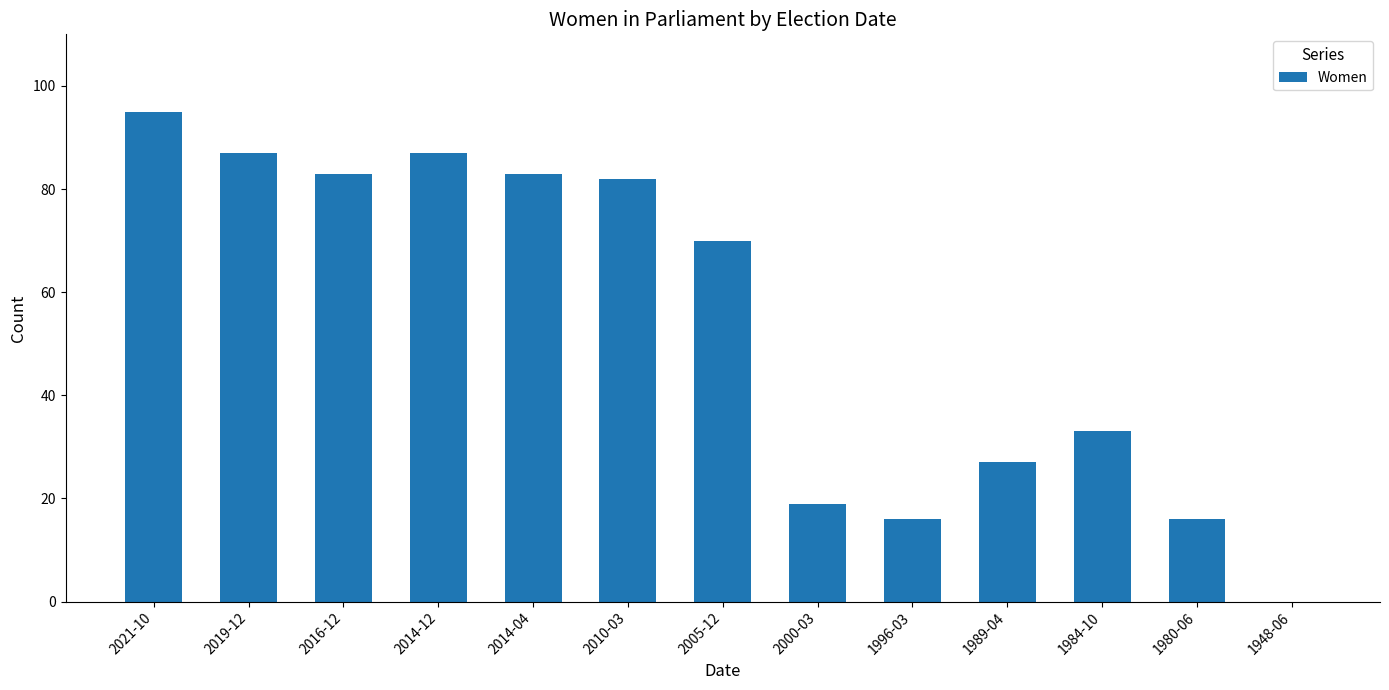

Between 1980-06 and 2000-03, which is larger?

2000-03